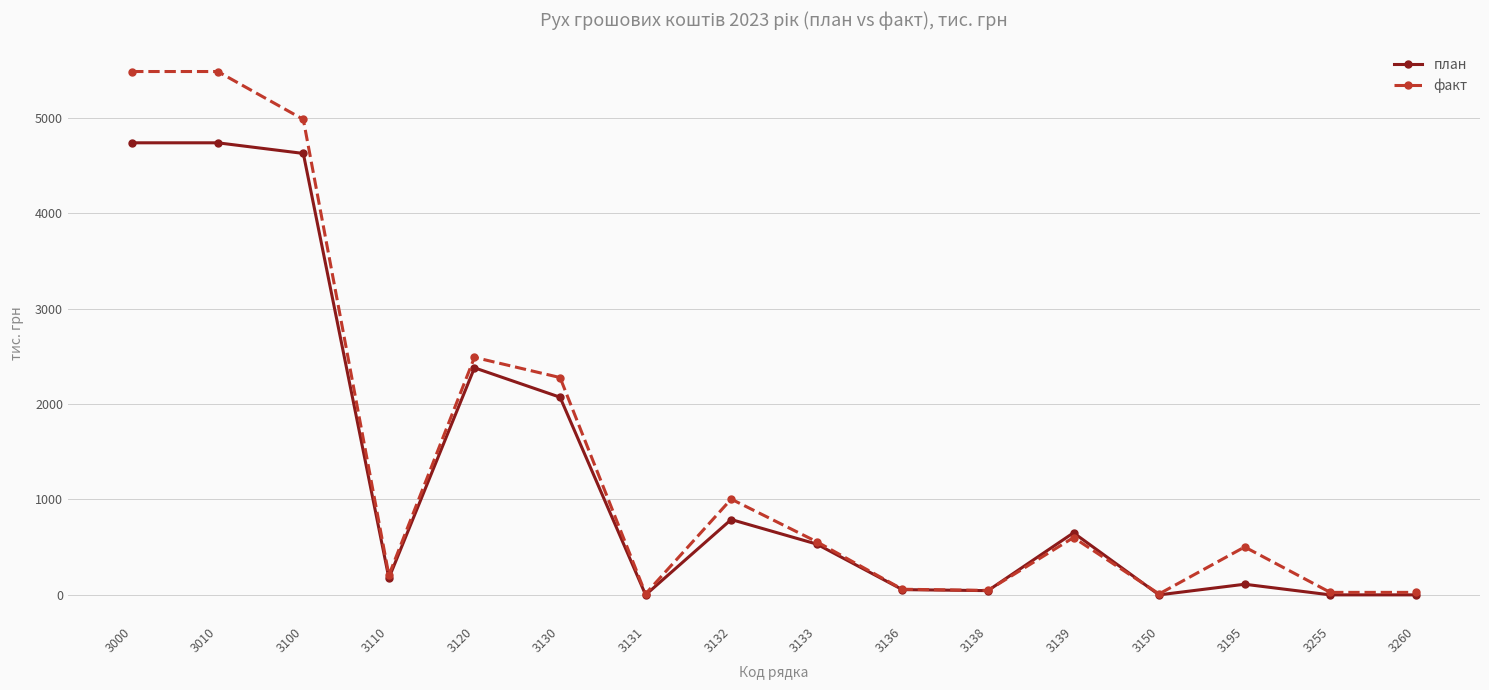

What is the value of the факт point at the 9th from the left?

556.5